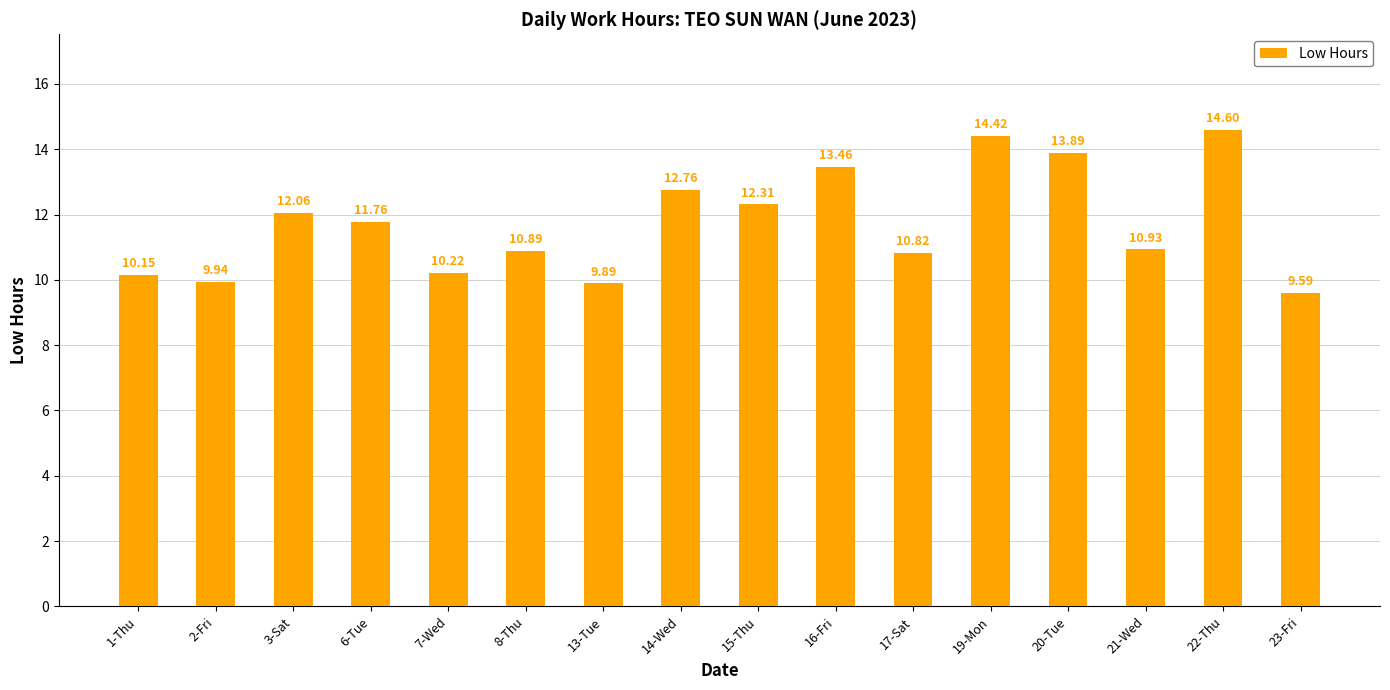

How many bars are there in total?

16